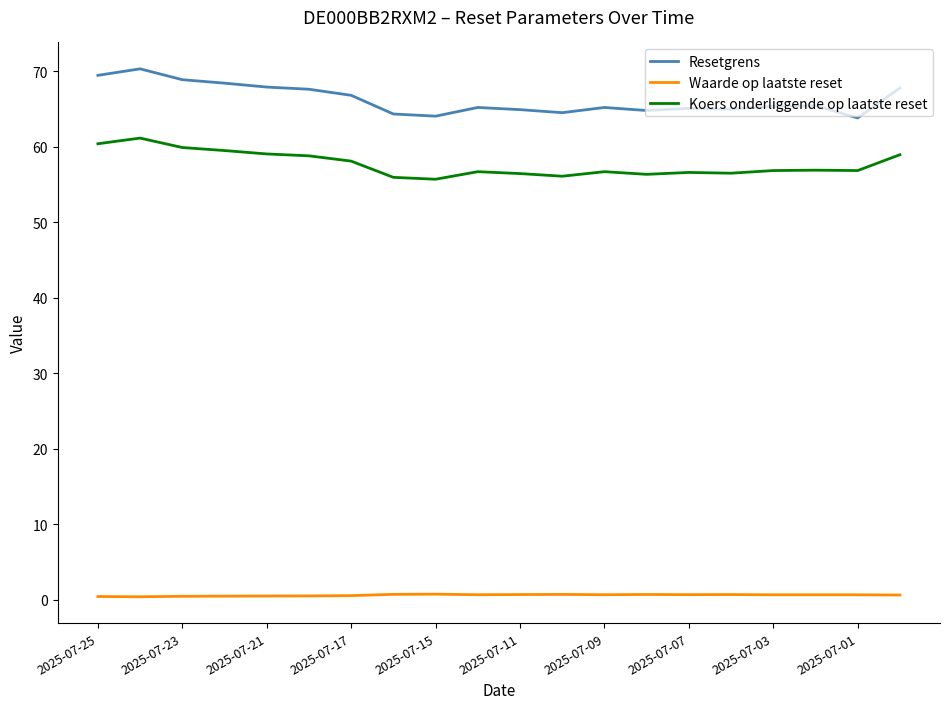

What is the difference between the maximum and minimum values in the Resetgrens series?

6.5